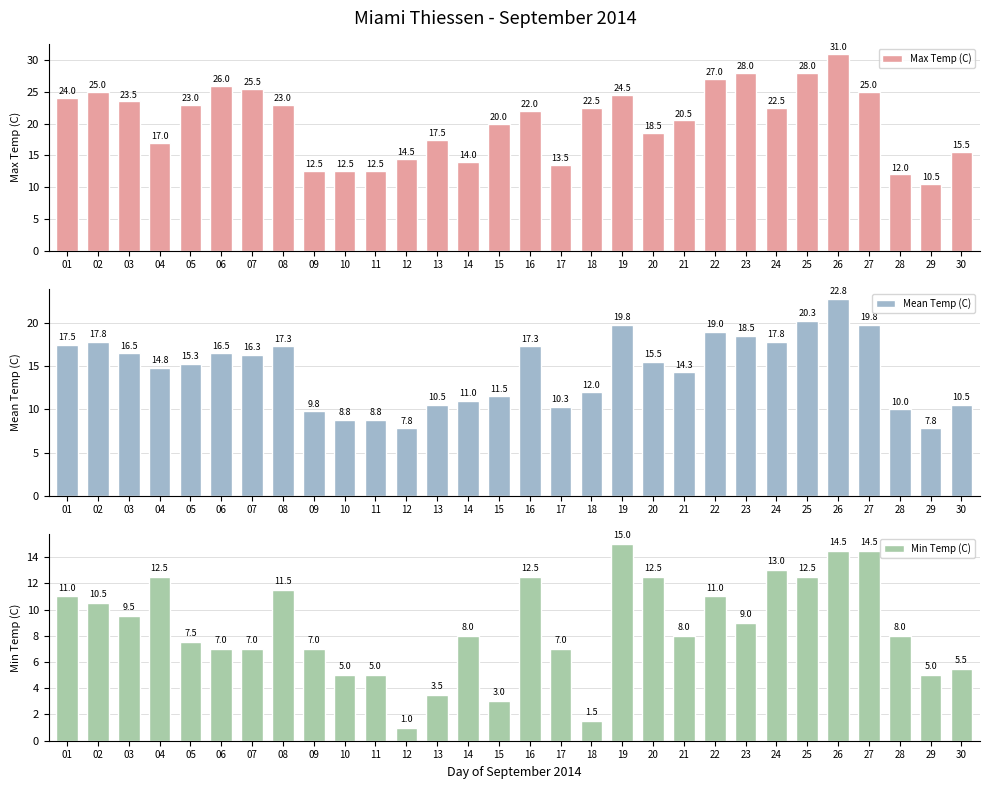

How many data points does each series have?

30